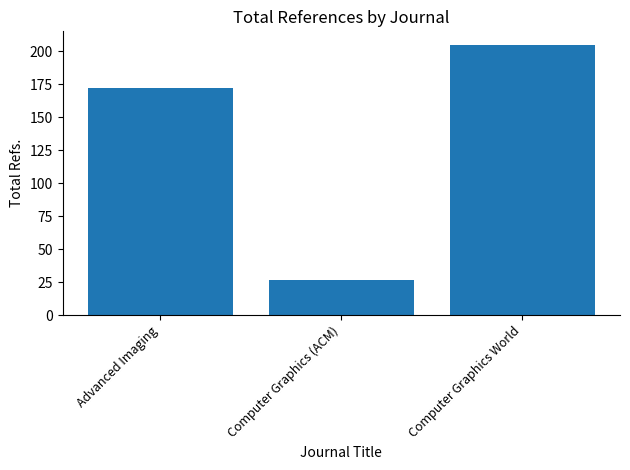

The chart shows a value of 172 at Advanced Imaging. True or false?

True